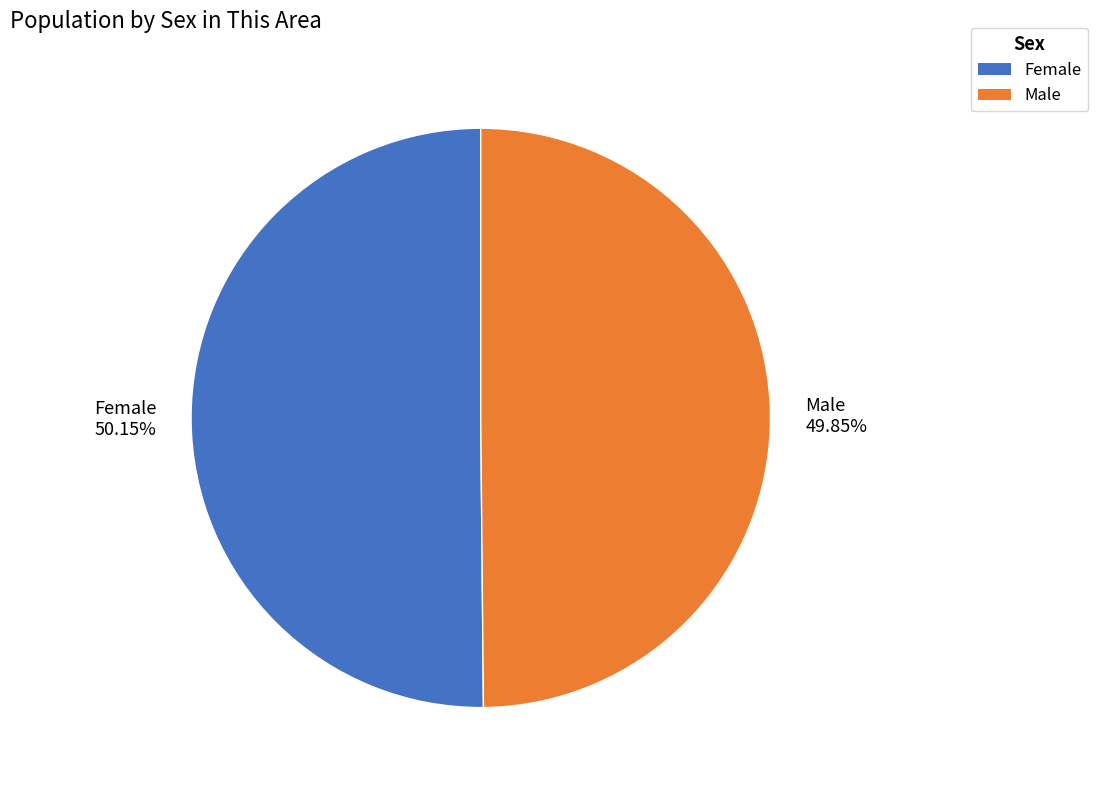

Does any single category account for the majority?

Yes